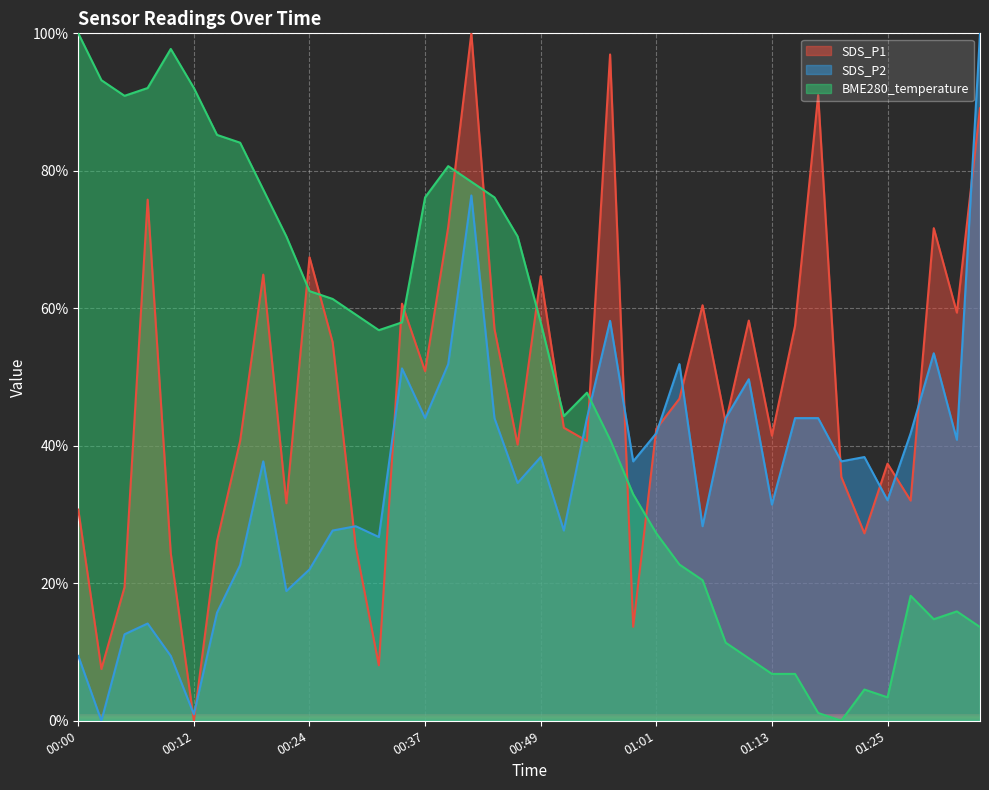

What is the average value of the SDS_P1 series?

47.7